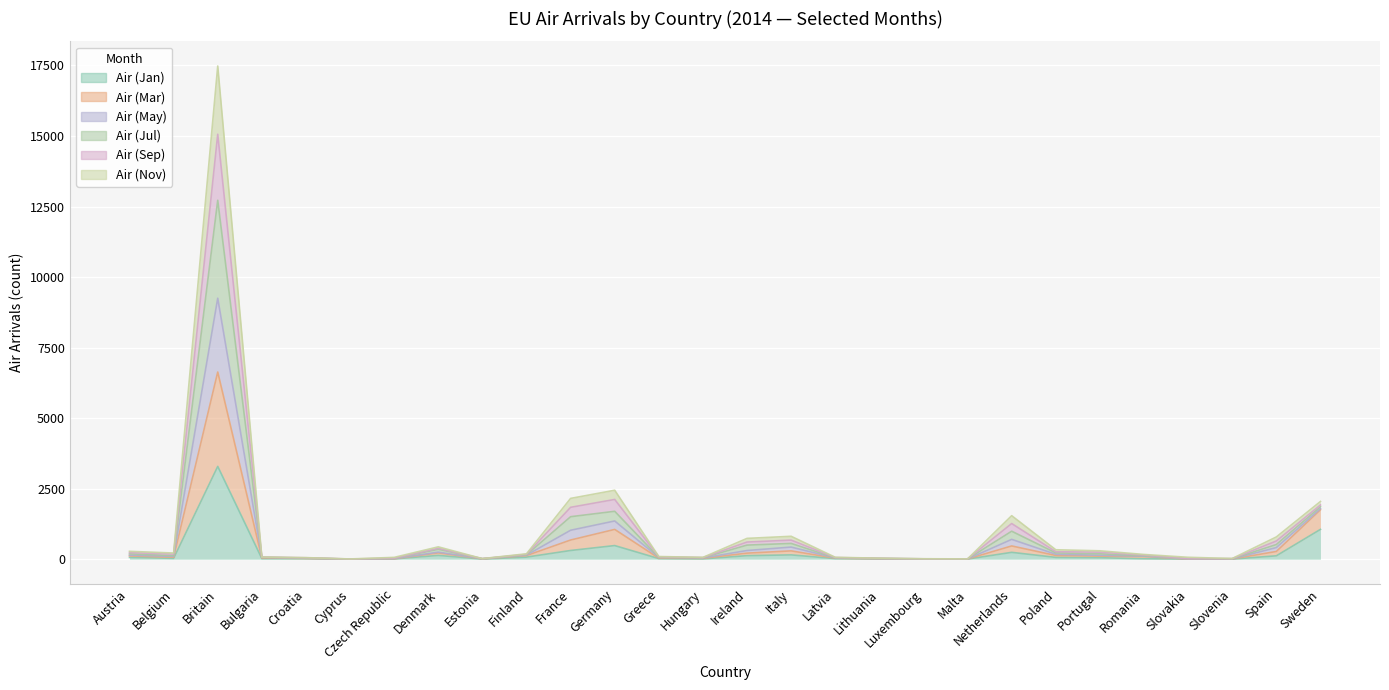

True or false: Air (May) and Air (Jan) intersect in this chart.

False